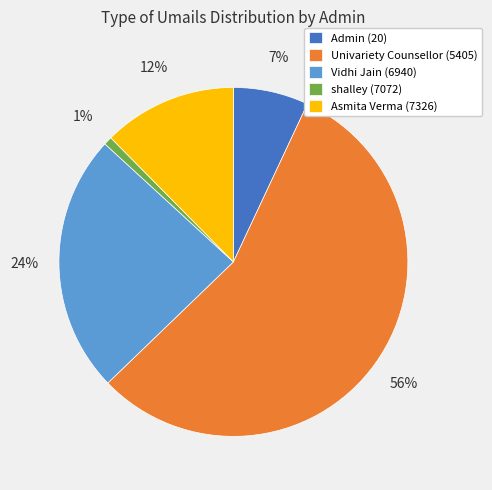

Which category accounts for the majority?

Univariety Counsellor (5405)